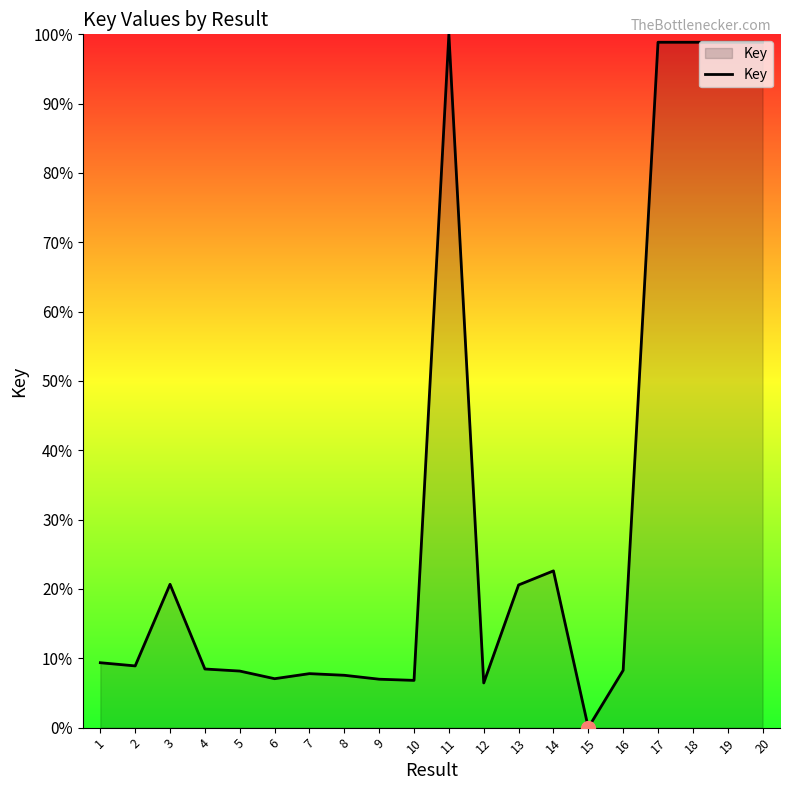

The value at 8 is 11.7. True or false?

False